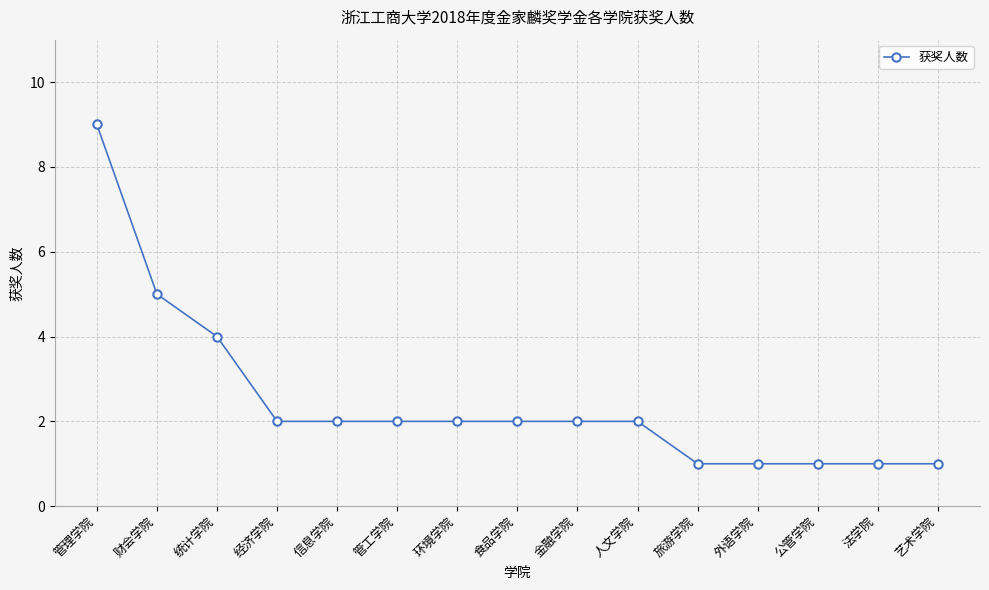

What is the label of the 3rd point from the left?

统计学院